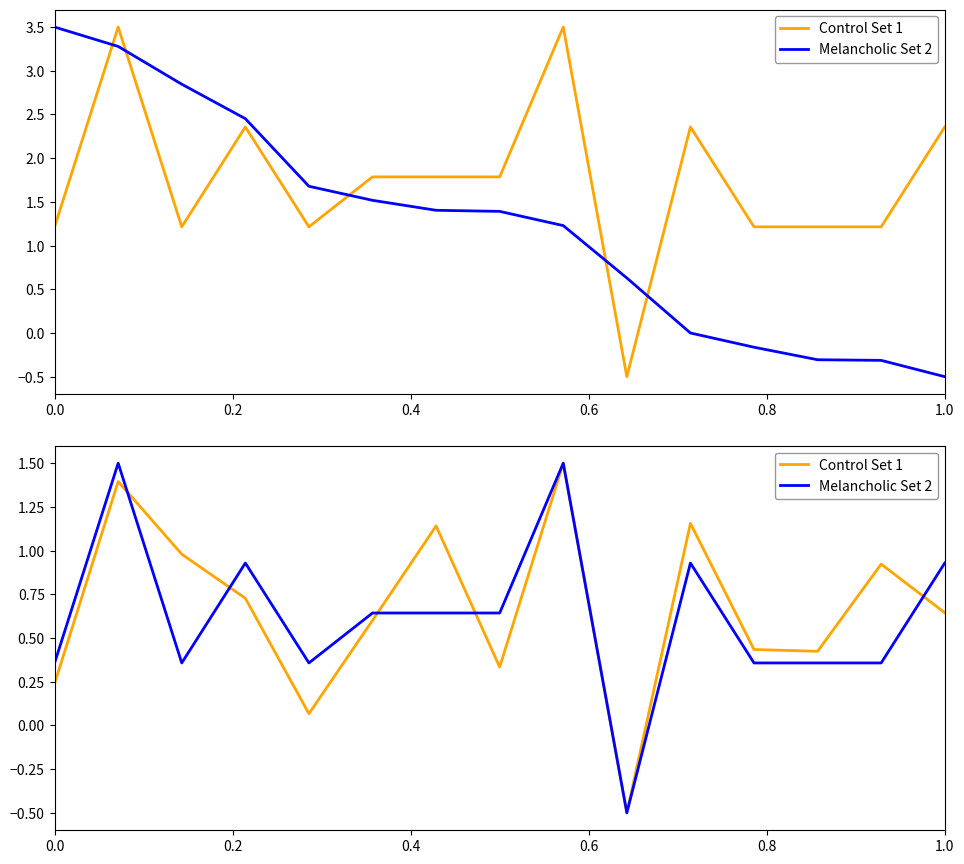

What is the total value across all series at 0.4?

1.3